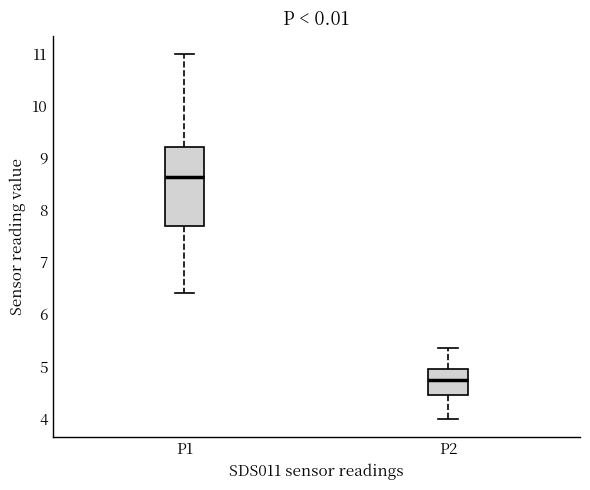

Which box's median line is the lowest?

P2